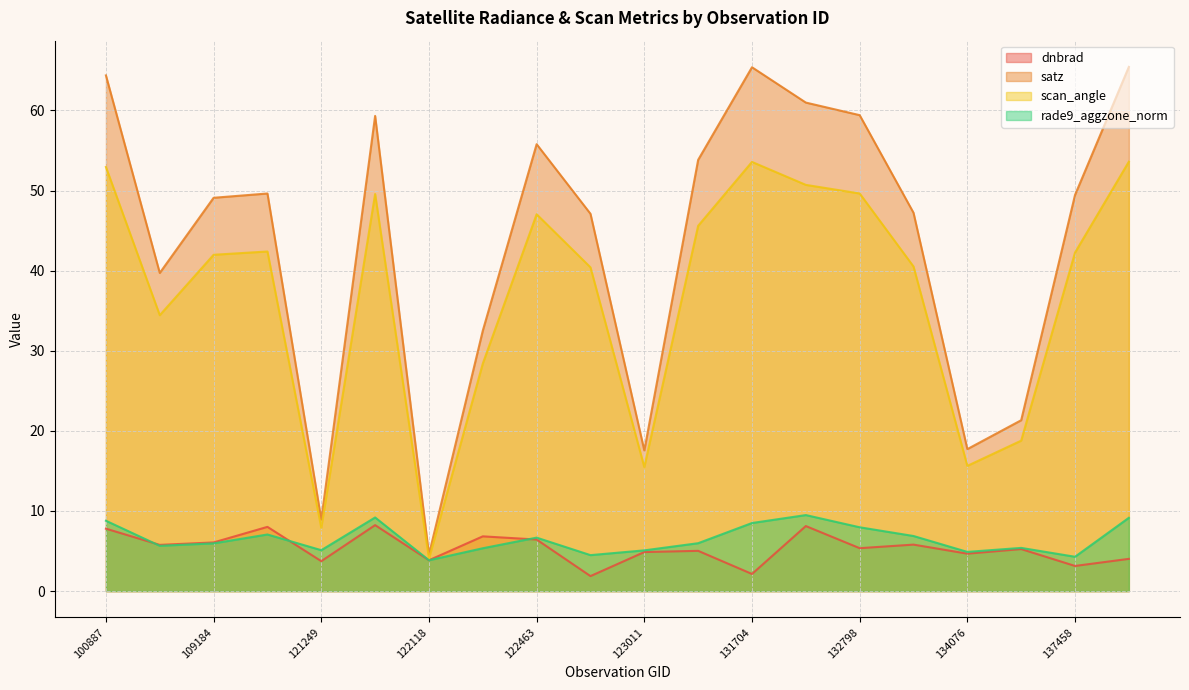

The rade9_aggzone_norm series shows 10.7 at 115226. True or false?

False